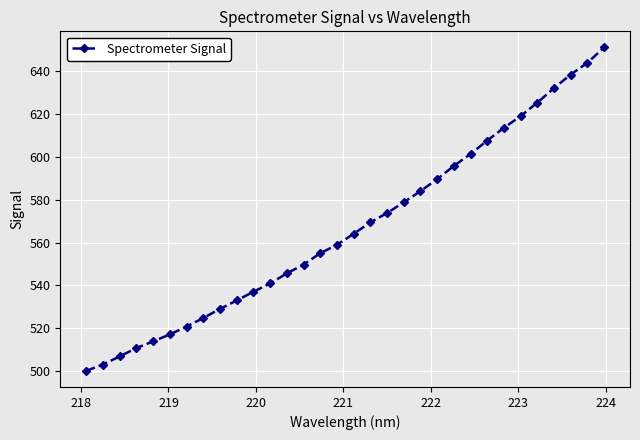

What is the sum of all values?

18134.9